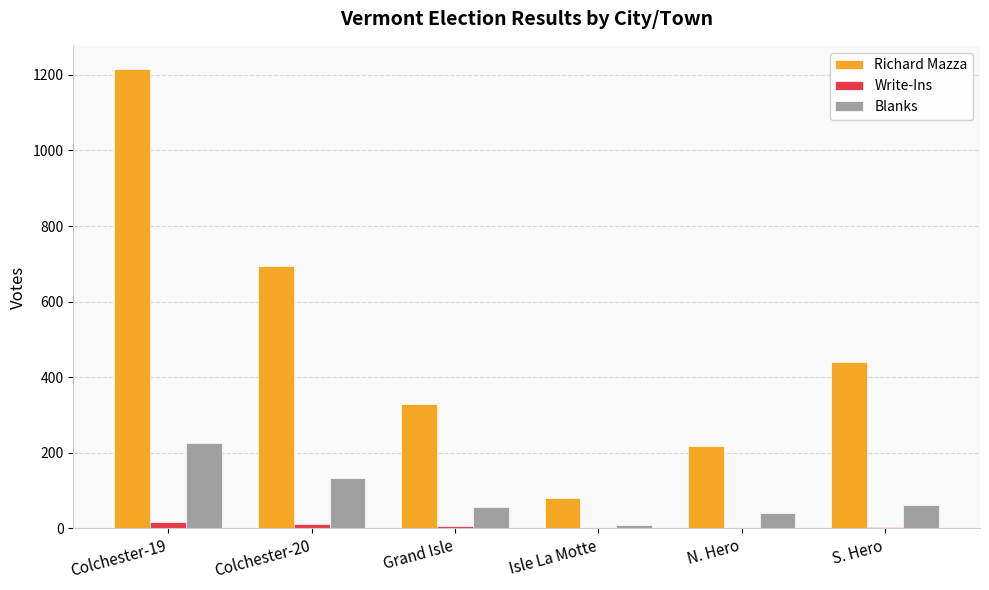

At which label is Blanks closest to 117?

Colchester-20